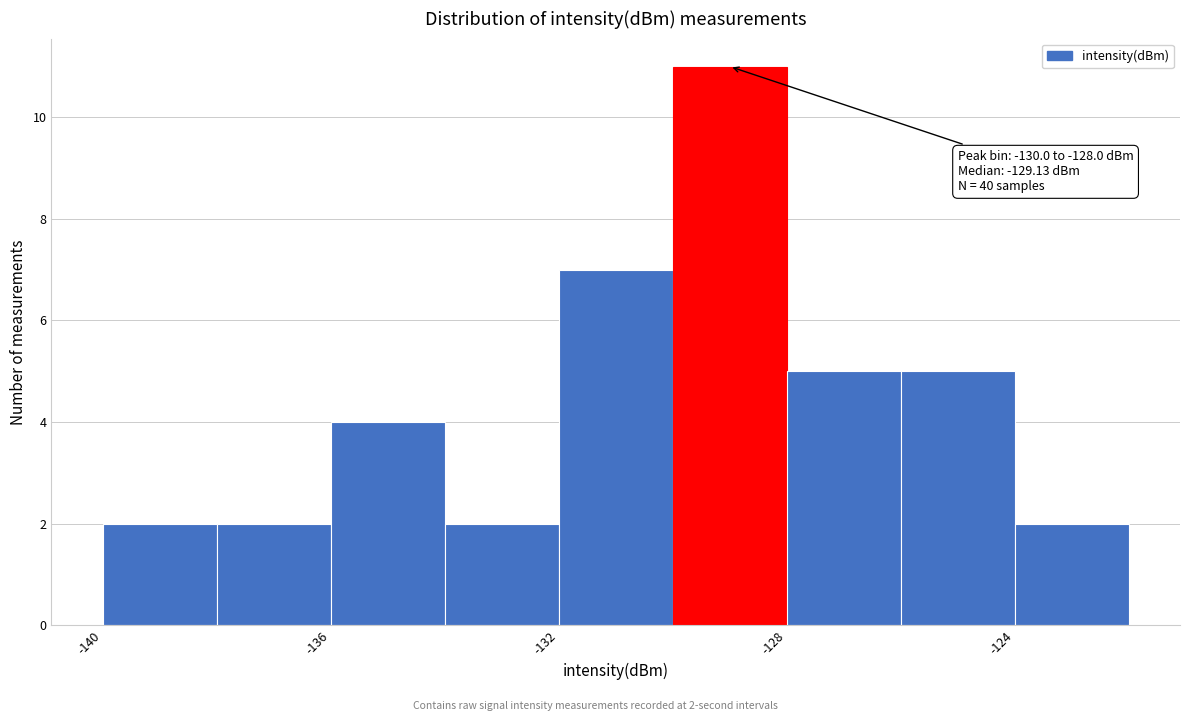

Which range on the x-axis has the tallest bar?

-130 to -128